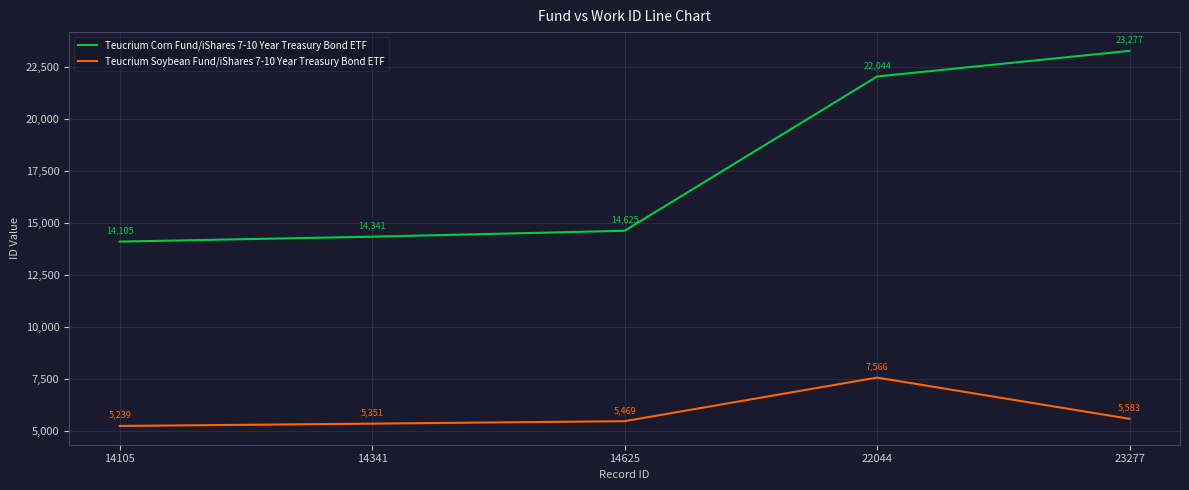

True or false: Teucrium Soybean Fund/iShares 7-10 Year Treasury Bond ETF and Teucrium Corn Fund/iShares 7-10 Year Treasury Bond ETF intersect in this chart.

False